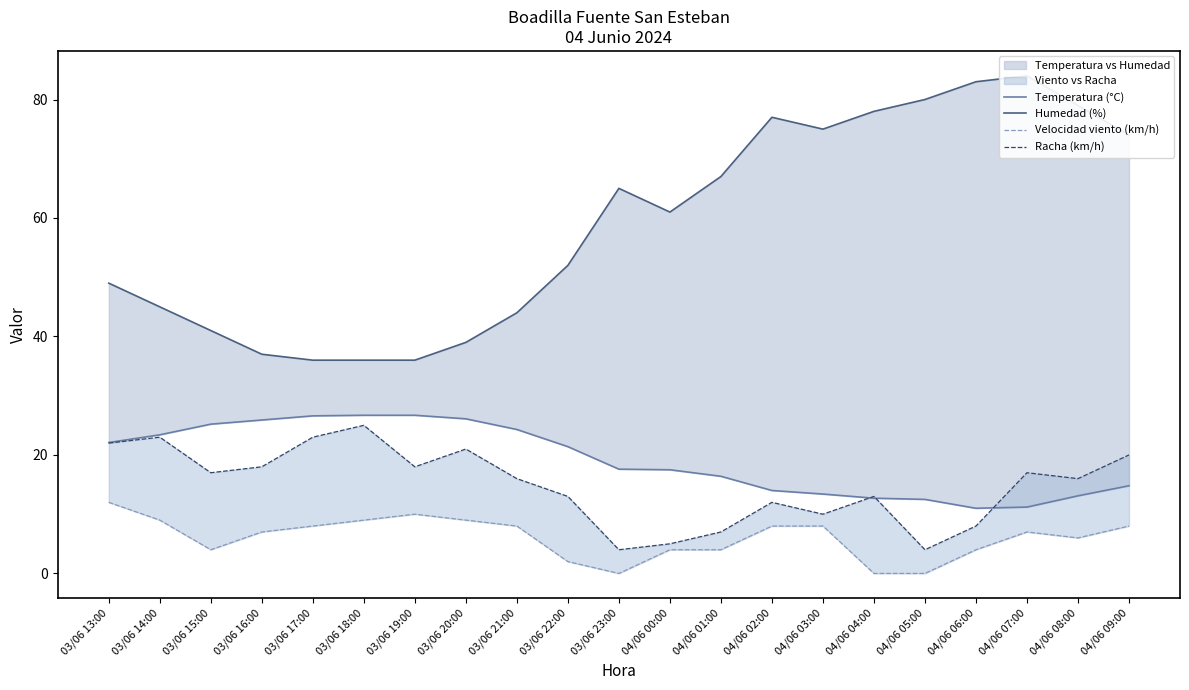

What are all the series names shown in the legend?

Temperatura (°C), Humedad (%), Velocidad viento (km/h), Racha (km/h)